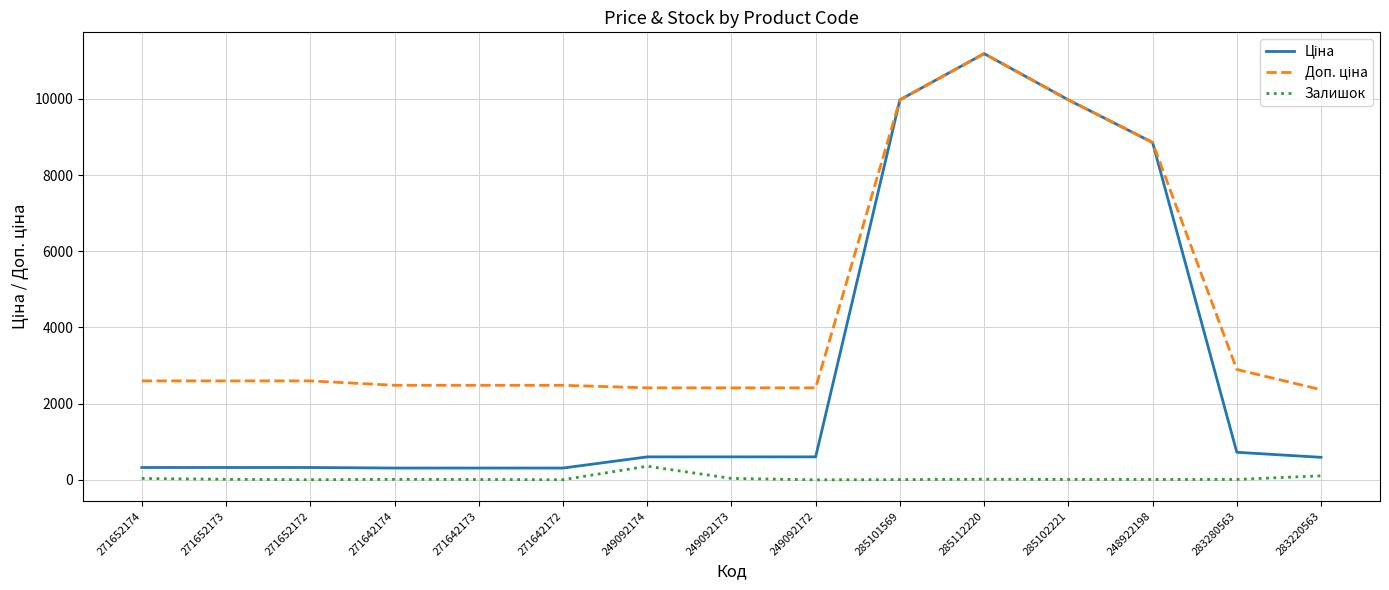

At which category is the sum across all series the highest?

285112220